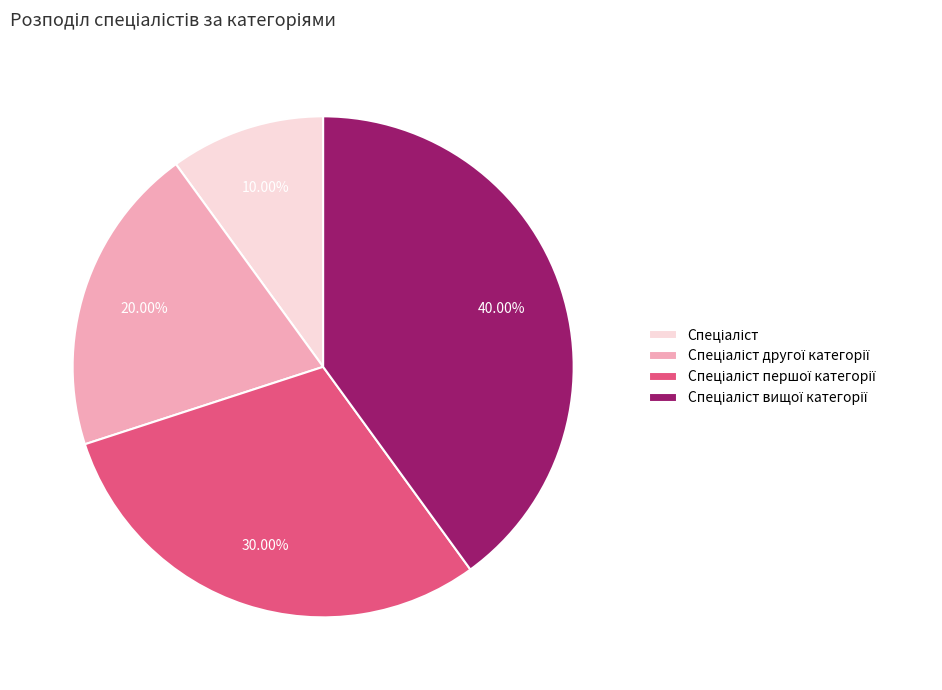

Is there any slice that represents more than half of the pie?

No